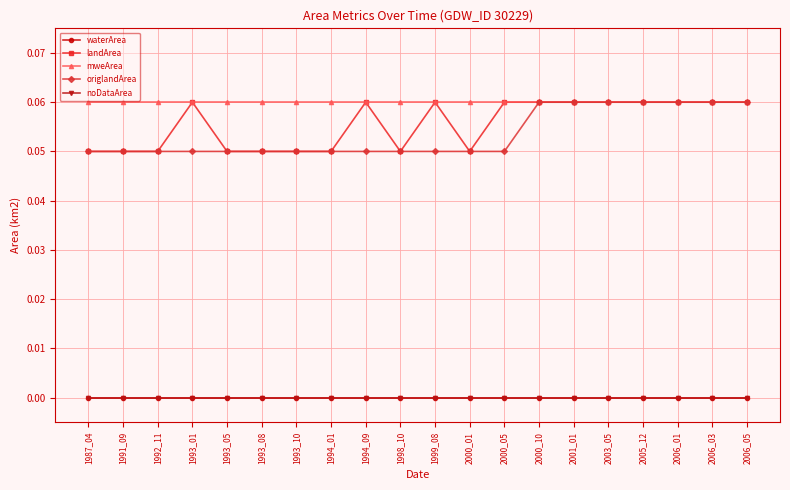

At which category is the sum across all series the highest?

2000_10